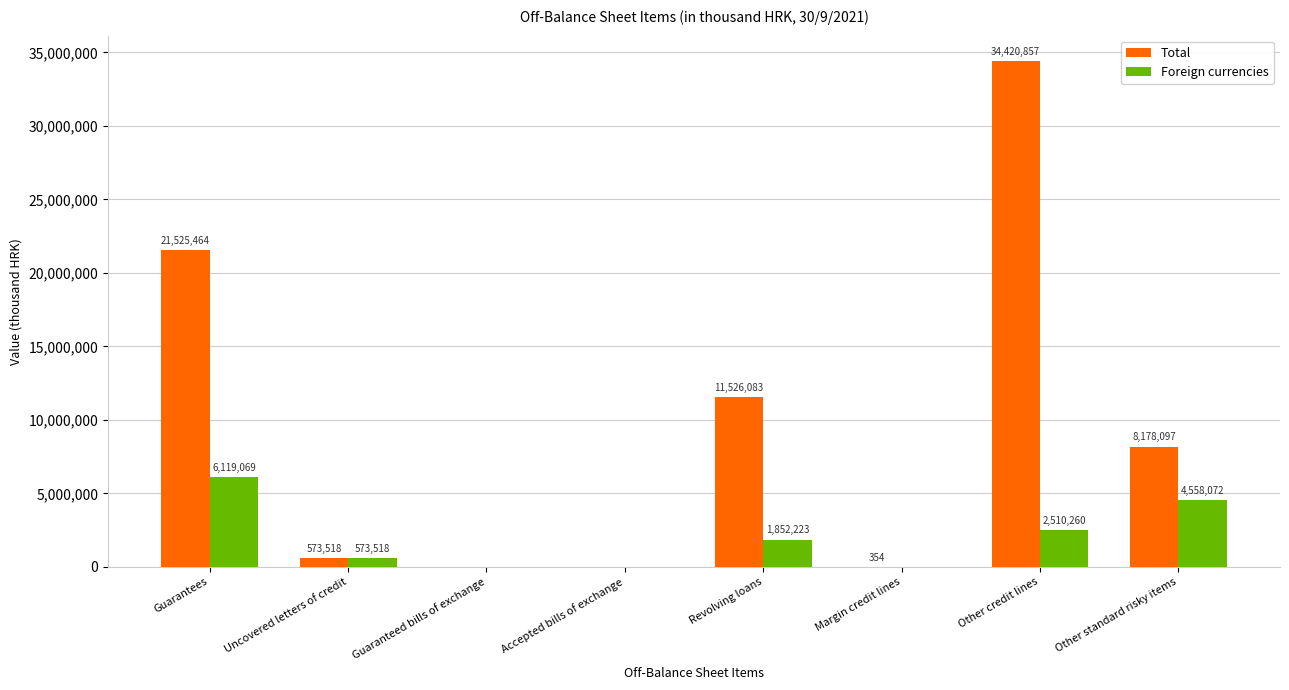

How many groups of bars are there?

8